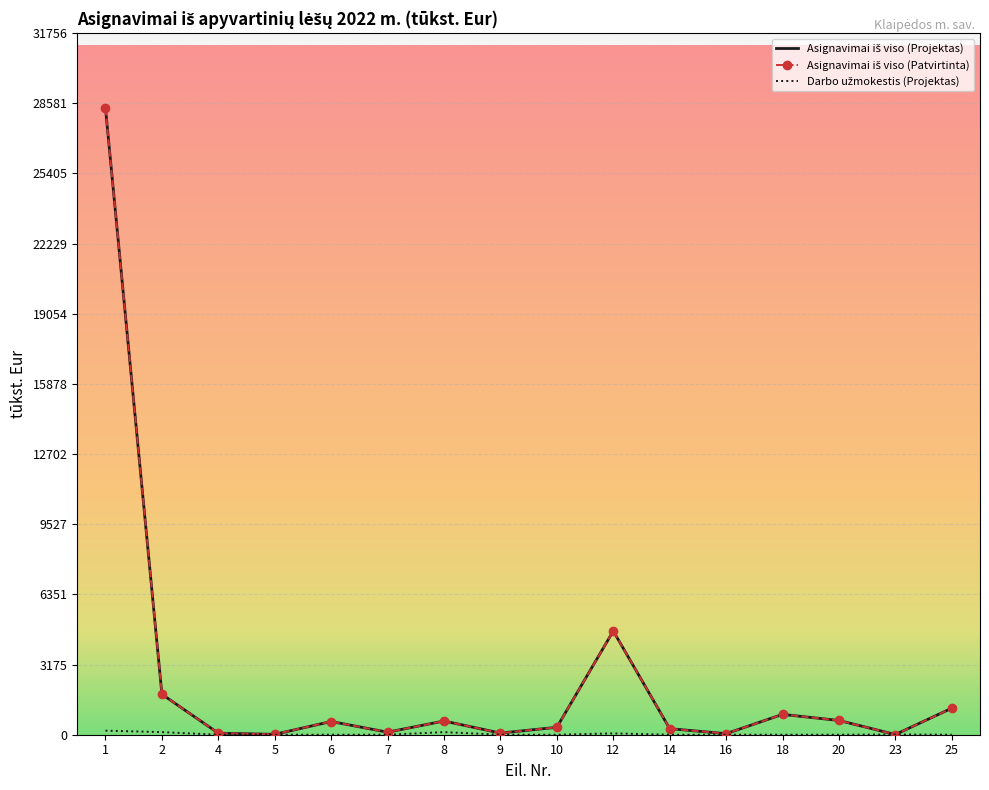

In Asignavimai iš viso (Projektas), how many points are higher than both neighbors (excluding endpoints)?

4